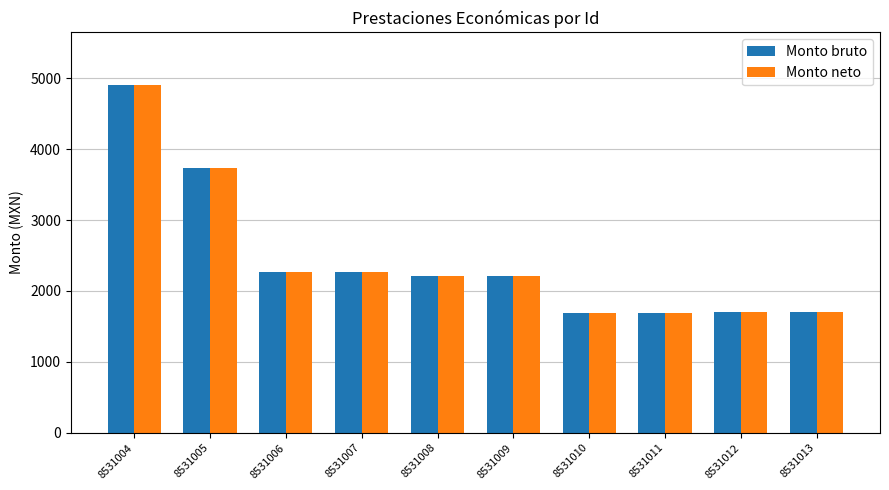

What is the maximum value shown in the chart?

4910